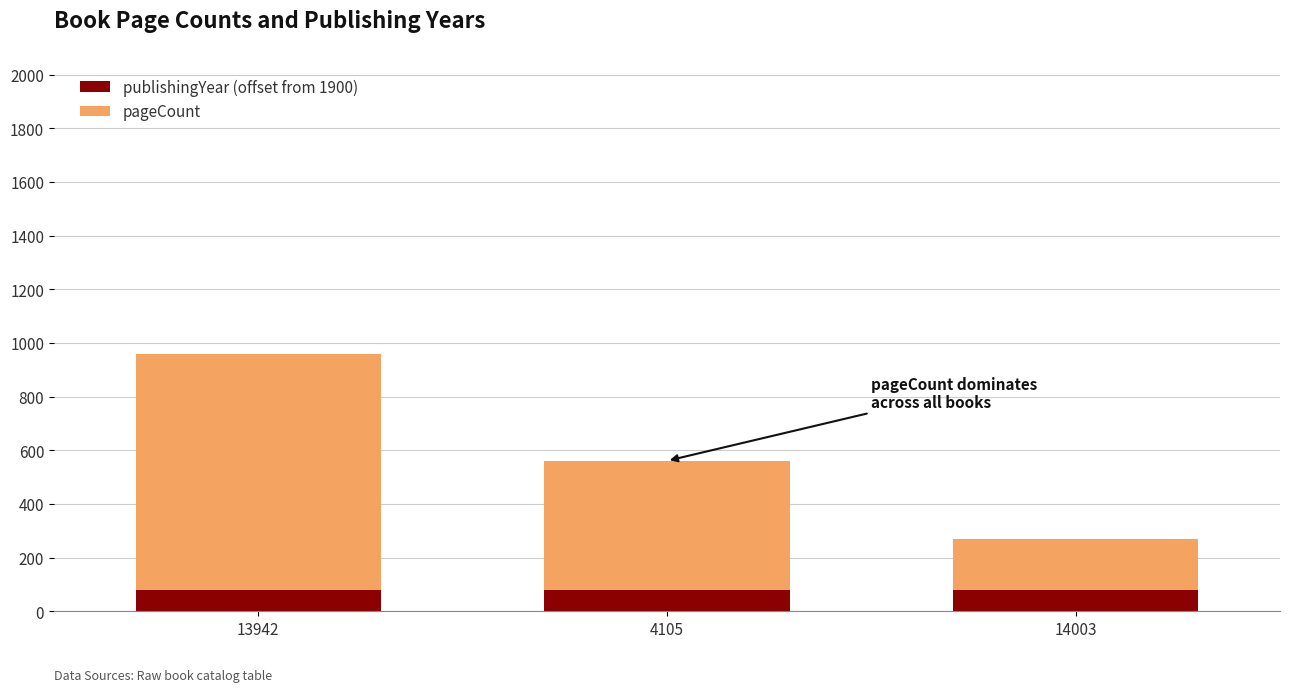

What is the minimum value for publishingYear (offset from 1900)?

81